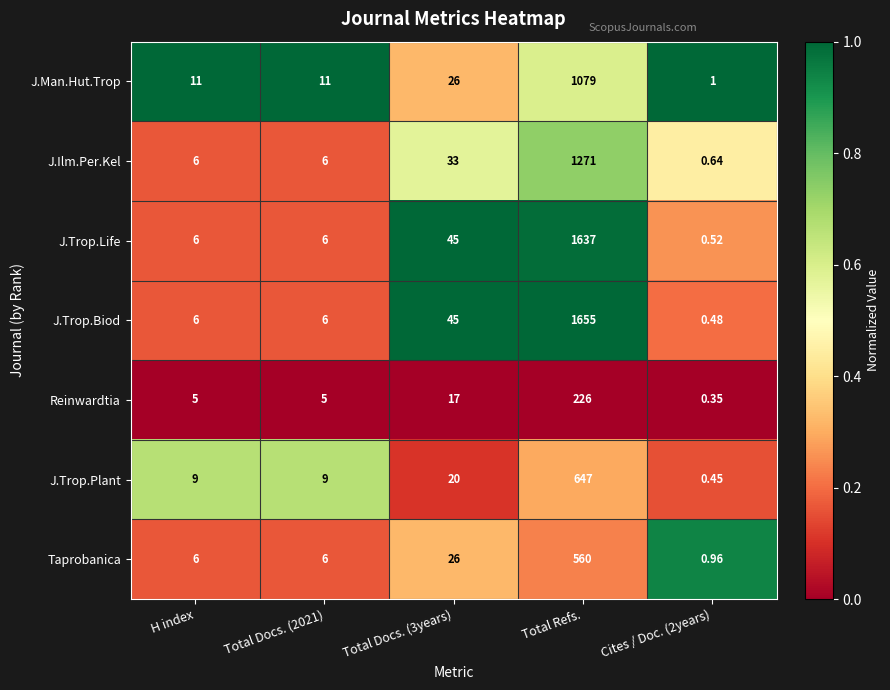

Which series has the largest total across all categories?

J.Trop.Biod